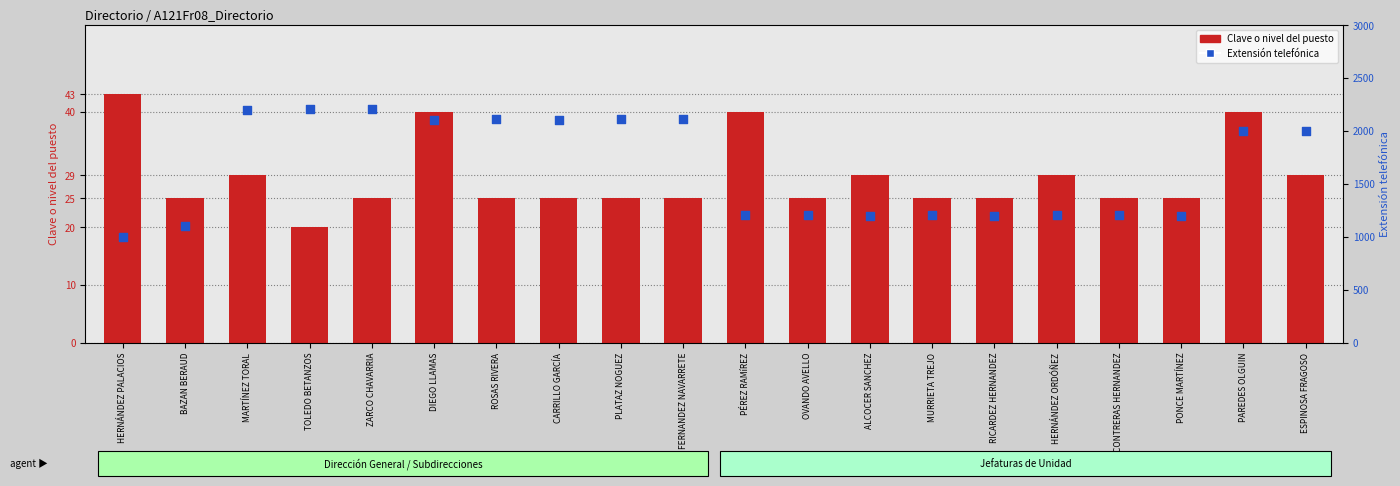

At how many categories does at least one series exceed 620?

20